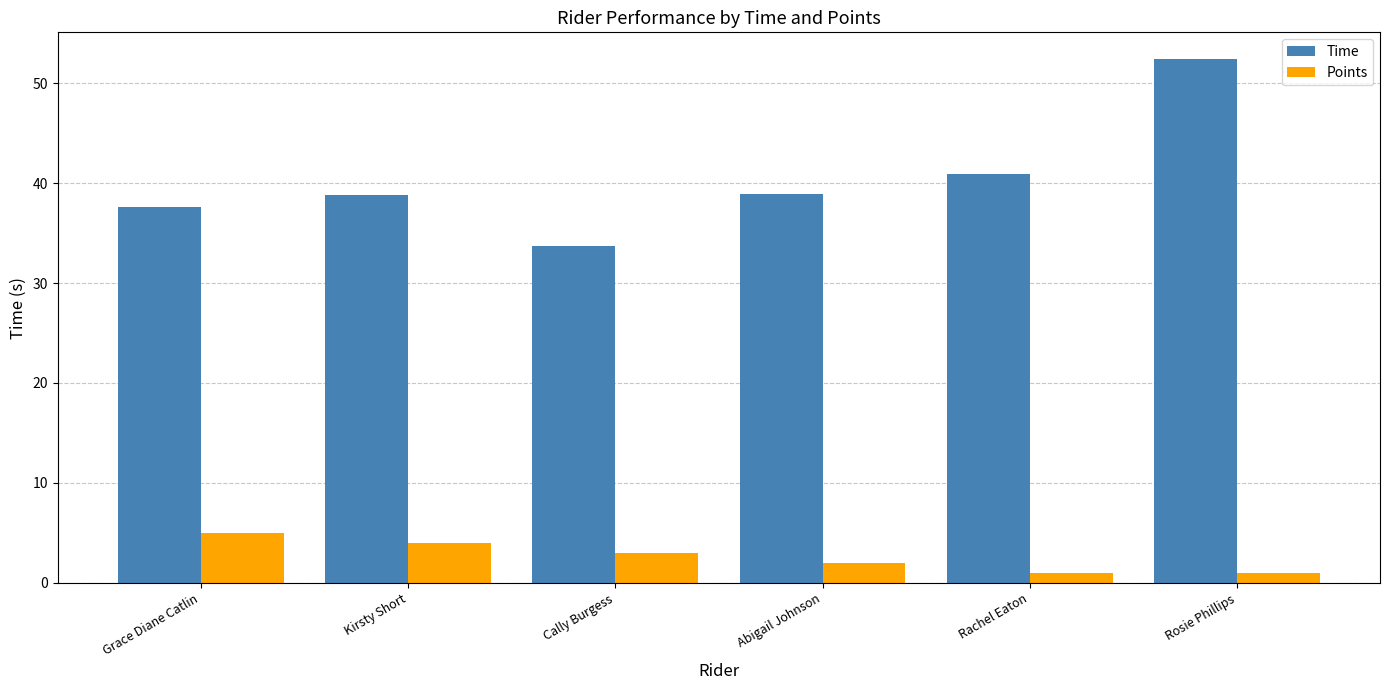

Reading right to left, what are all the values shown in this chart?

Time: Rosie Phillips=52.5	Rachel Eaton=40.9	Abigail Johnson=38.9	Cally Burgess=33.8	Kirsty Short=38.9	Grace Diane Catlin=37.7
Points: Rosie Phillips=1.0	Rachel Eaton=1.0	Abigail Johnson=2.0	Cally Burgess=3.0	Kirsty Short=4.0	Grace Diane Catlin=5.0